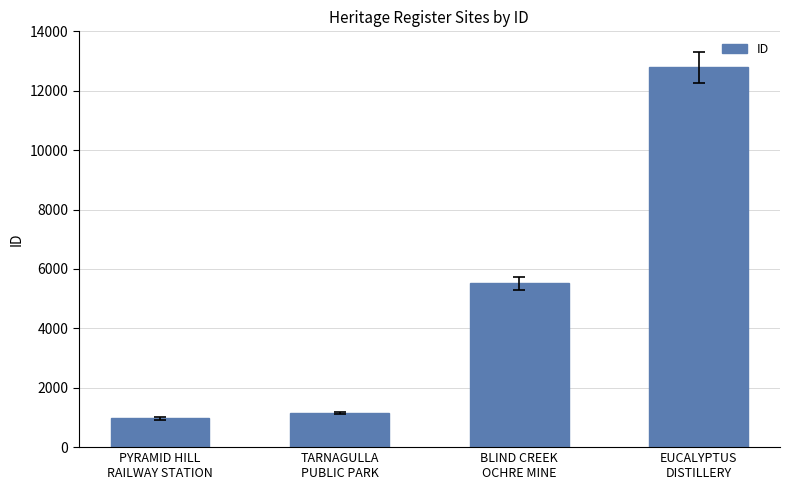

What is the difference between the values at PYRAMID HILL
RAILWAY STATION and EUCALYPTUS
DISTILLERY?

11821